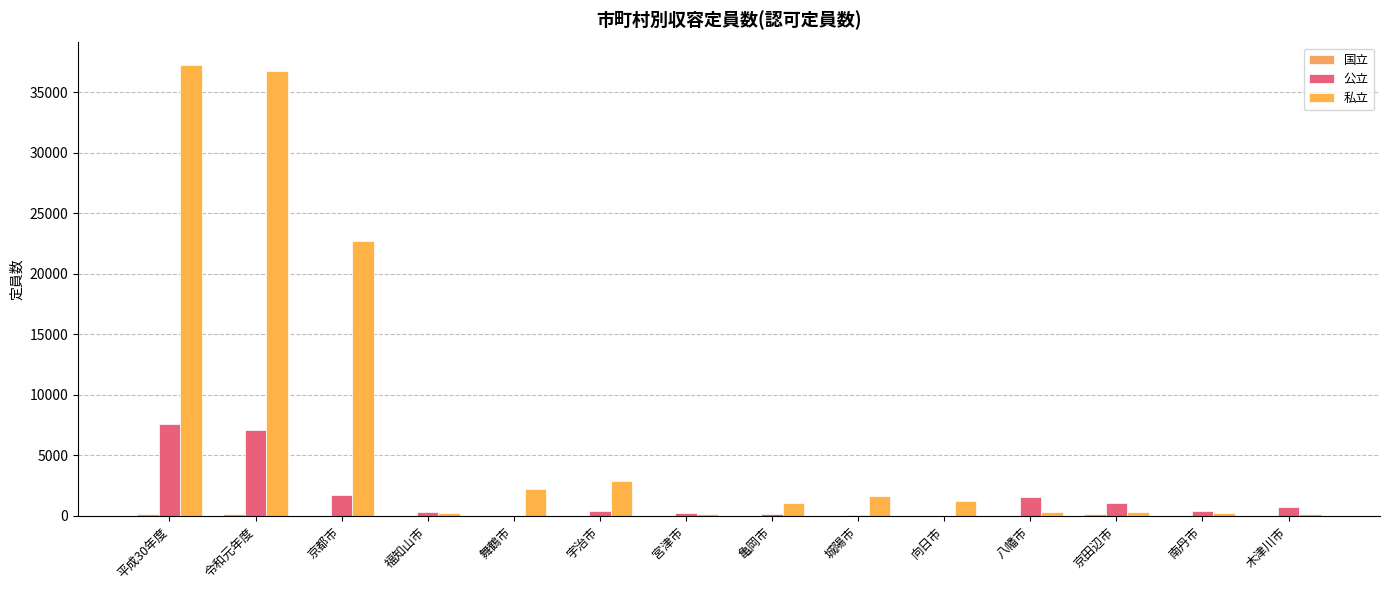

What is the spread (max minus min) of values at 福知山市?

335